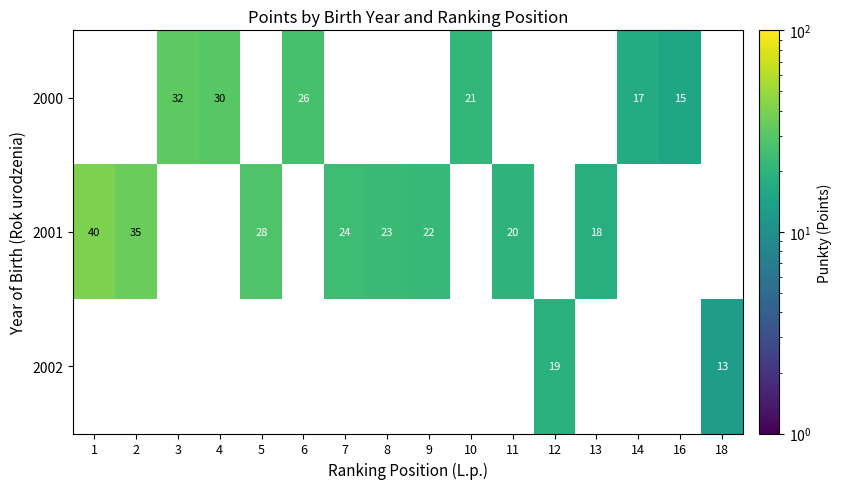

Is it true that 2001 equals 8 at 9?

False